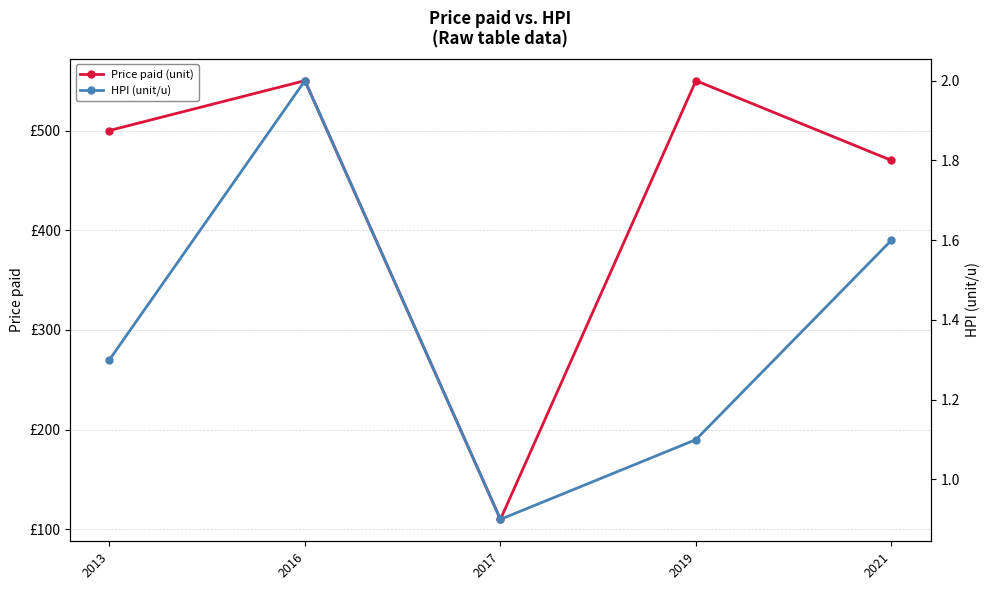

Which category has the highest value in the Price paid (unit) series?

2016